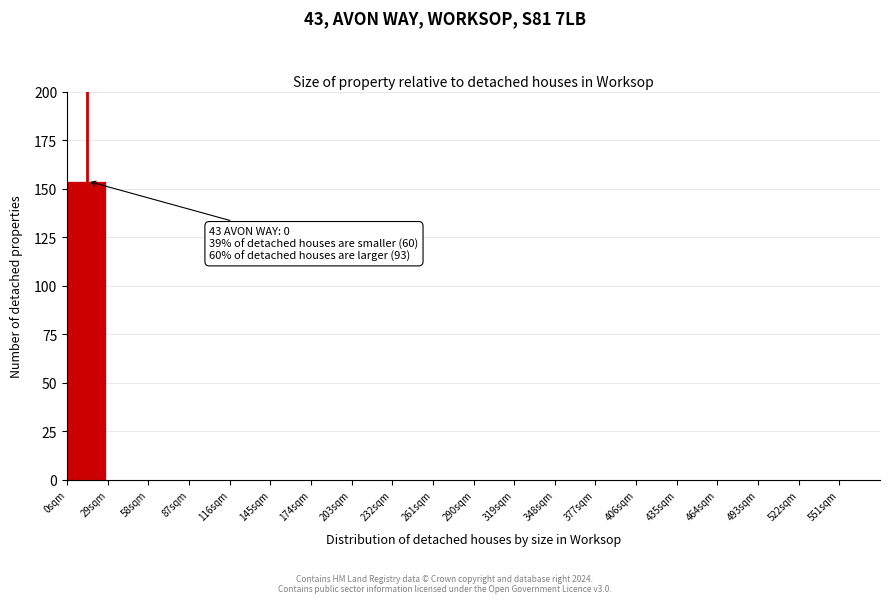

Reading right to left, list all the values displayed in this chart.

551sqm=0	522sqm=0	493sqm=0	464sqm=0	435sqm=0	406sqm=0	377sqm=0	348sqm=0	319sqm=0	290sqm=0	261sqm=0	232sqm=0	203sqm=0	174sqm=0	145sqm=0	116sqm=0	87sqm=0	58sqm=0	29sqm=0	0sqm=154